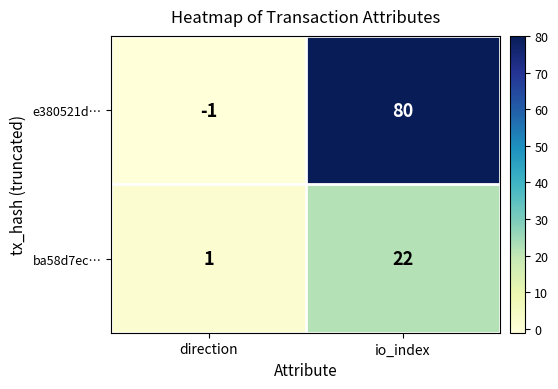

Reading left to right, list all the values displayed in this chart.

e380521d…: direction=-1	io_index=80
ba58d7ec…: direction=1	io_index=22